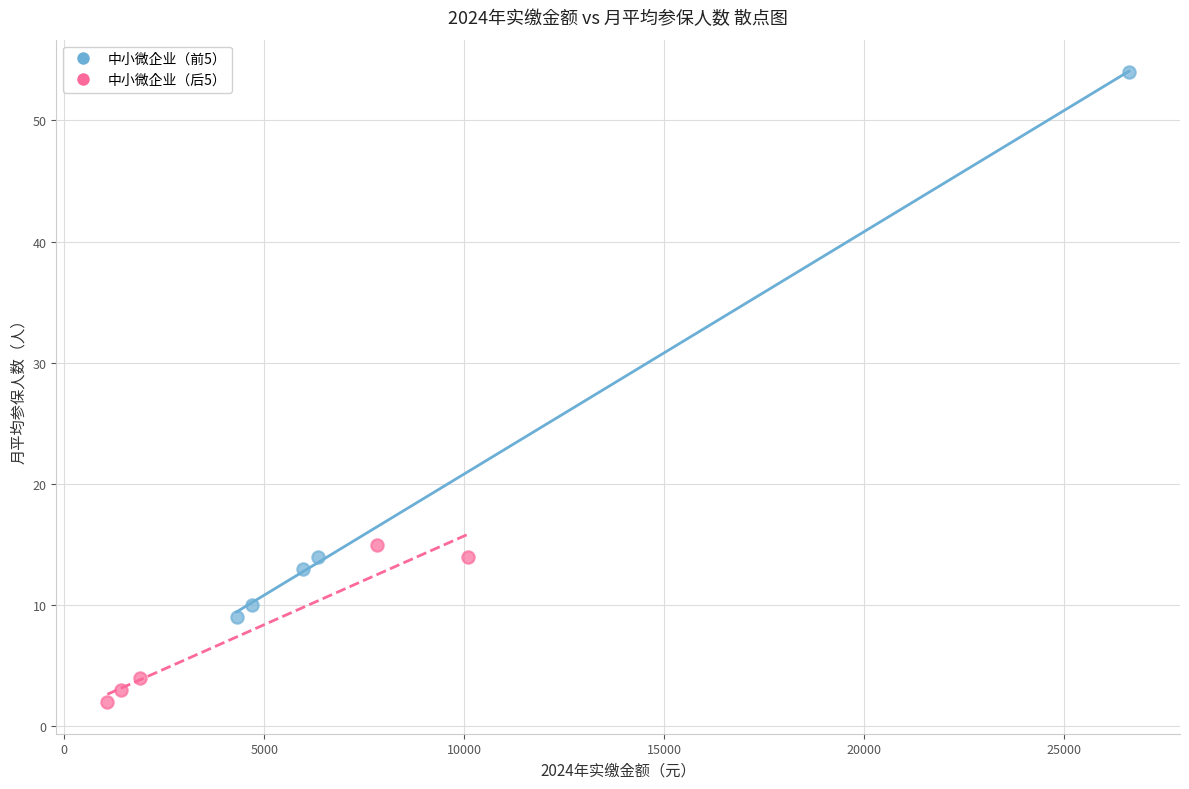

Which series contains the highest Y value?

中小微企业（前5）